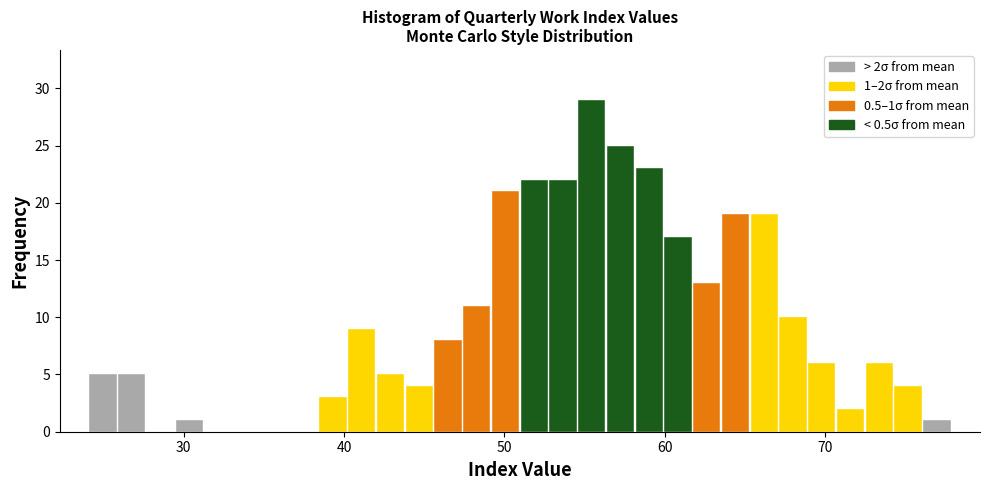

Around what value on the x-axis is the tallest bar? Give the approximate position of its centre, as read against the axis.

55